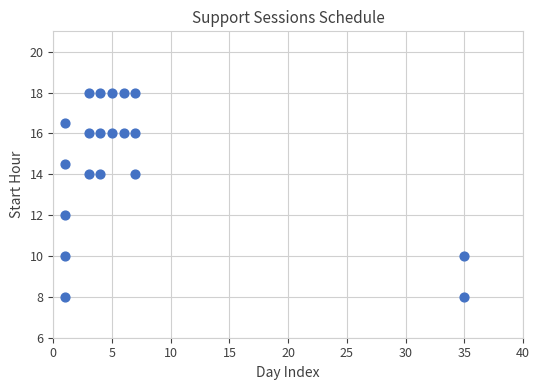

What is the range of Y values (max minus min)?

10.0